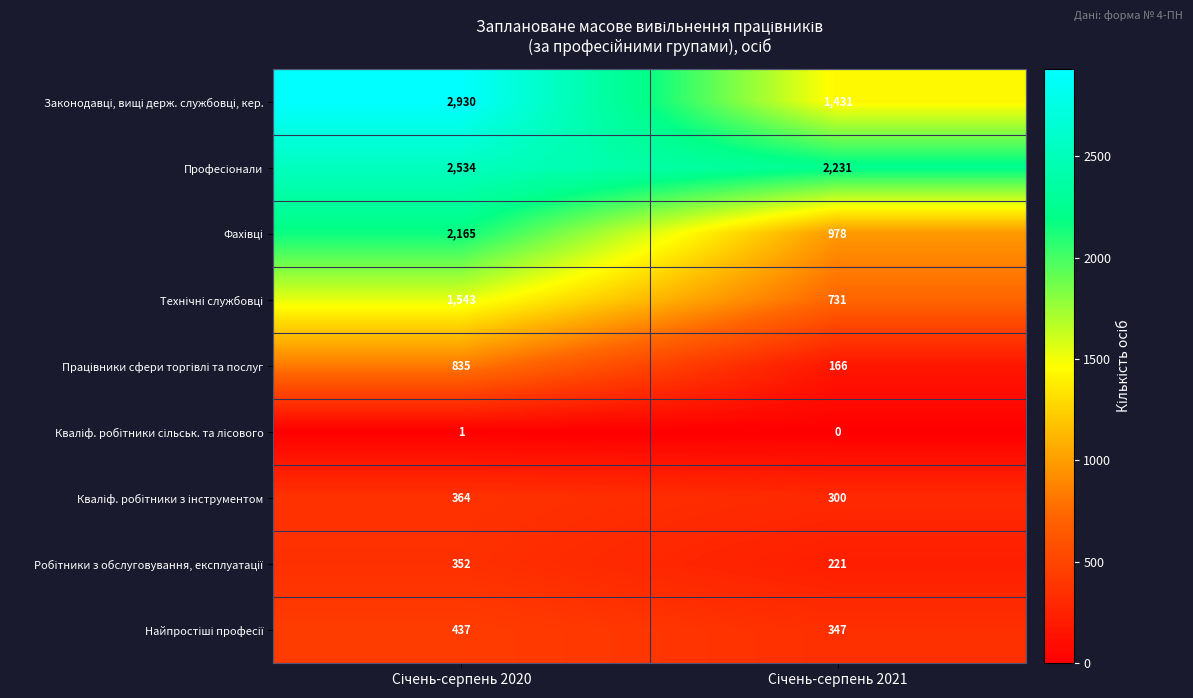

What is the greatest value displayed?

2930